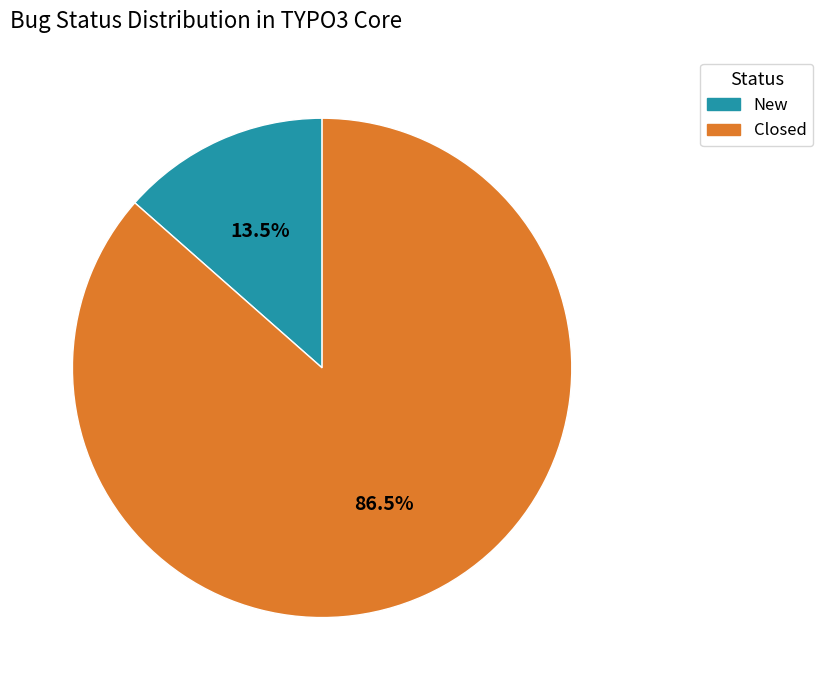

Which category has the biggest portion of the pie?

Closed